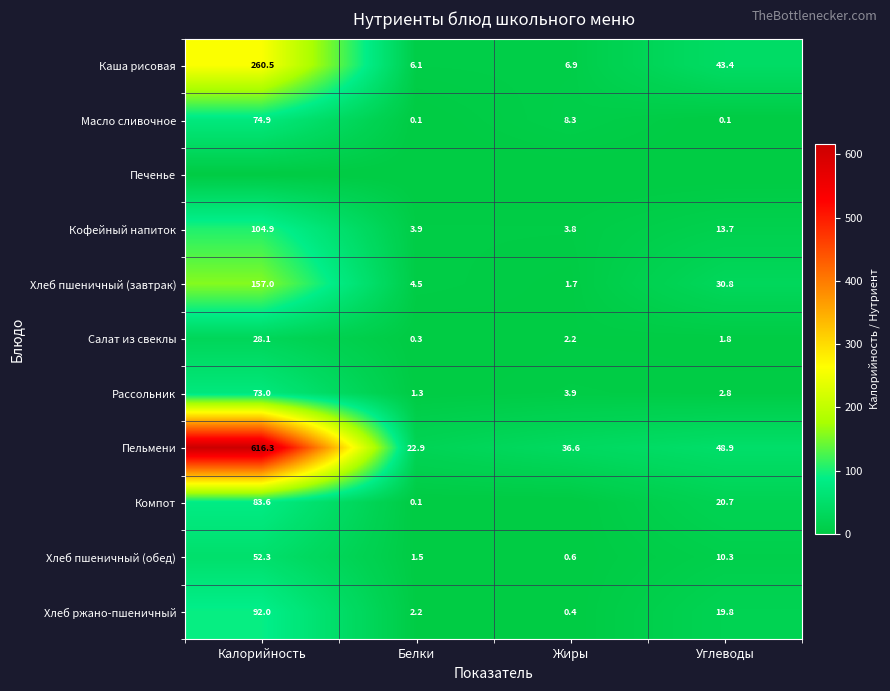

What is the difference between the highest and lowest values at Углеводы?

48.9